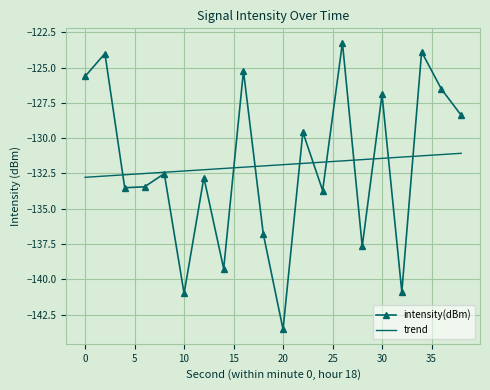

Which series has the largest range (max minus min)?

intensity(dBm)